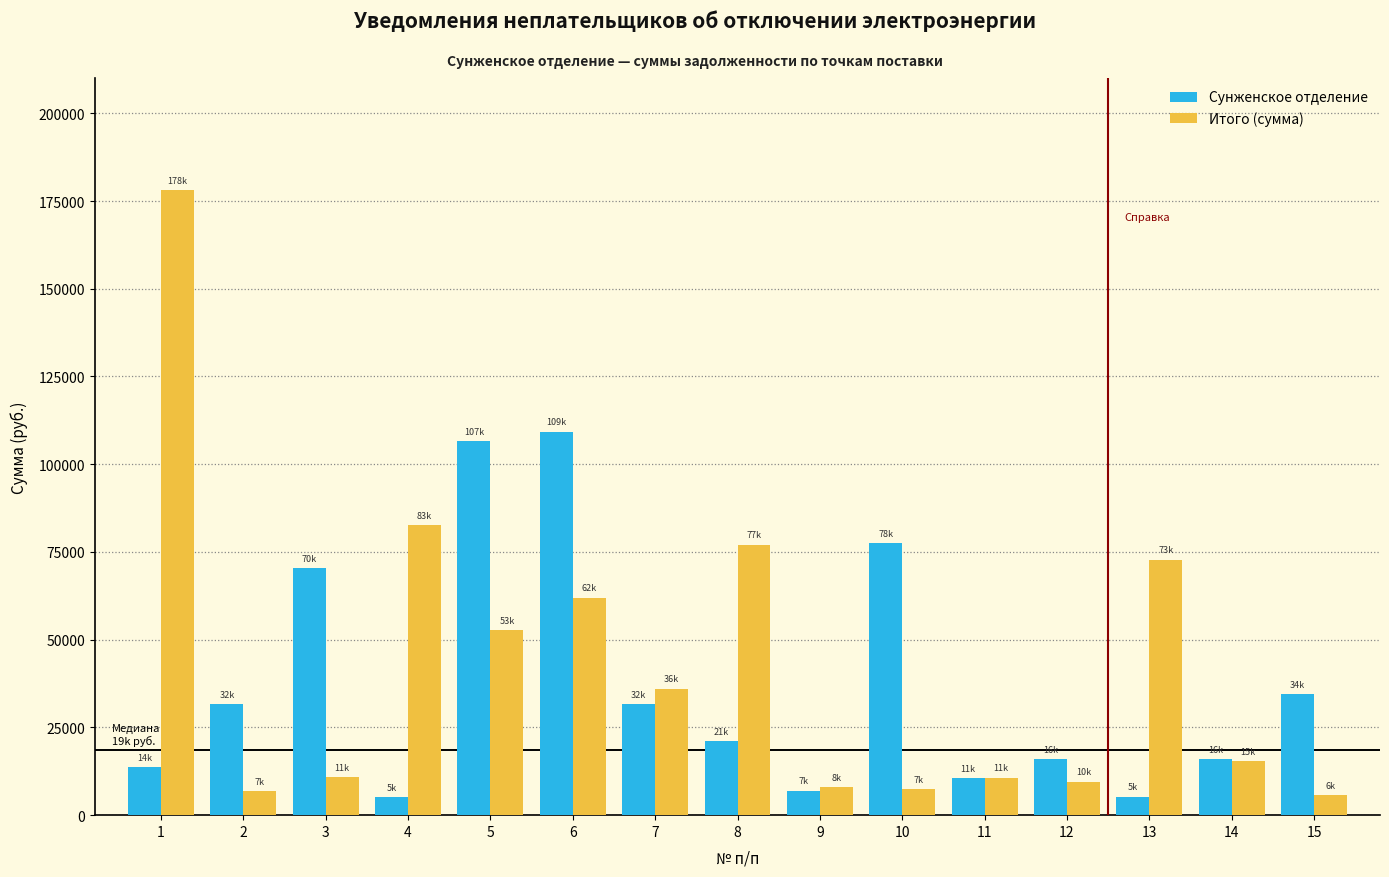

Where does the Сунженское отделение series first go above 21198?

2